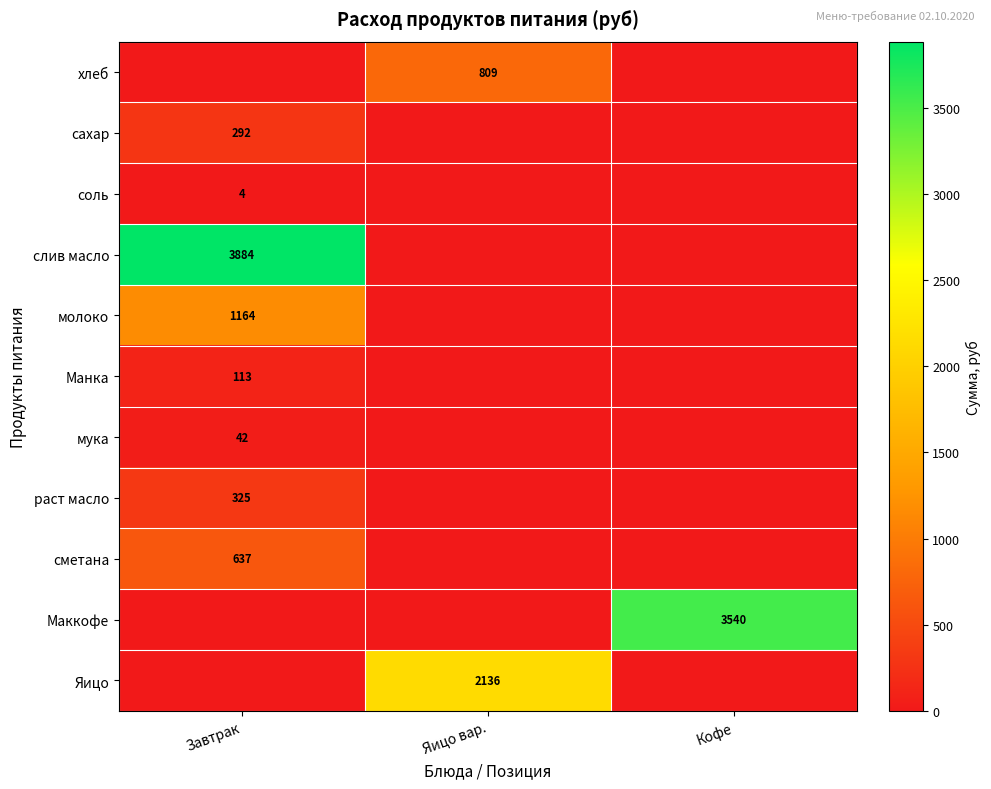

The слив масло series shows 6747 at Завтрак. True or false?

False